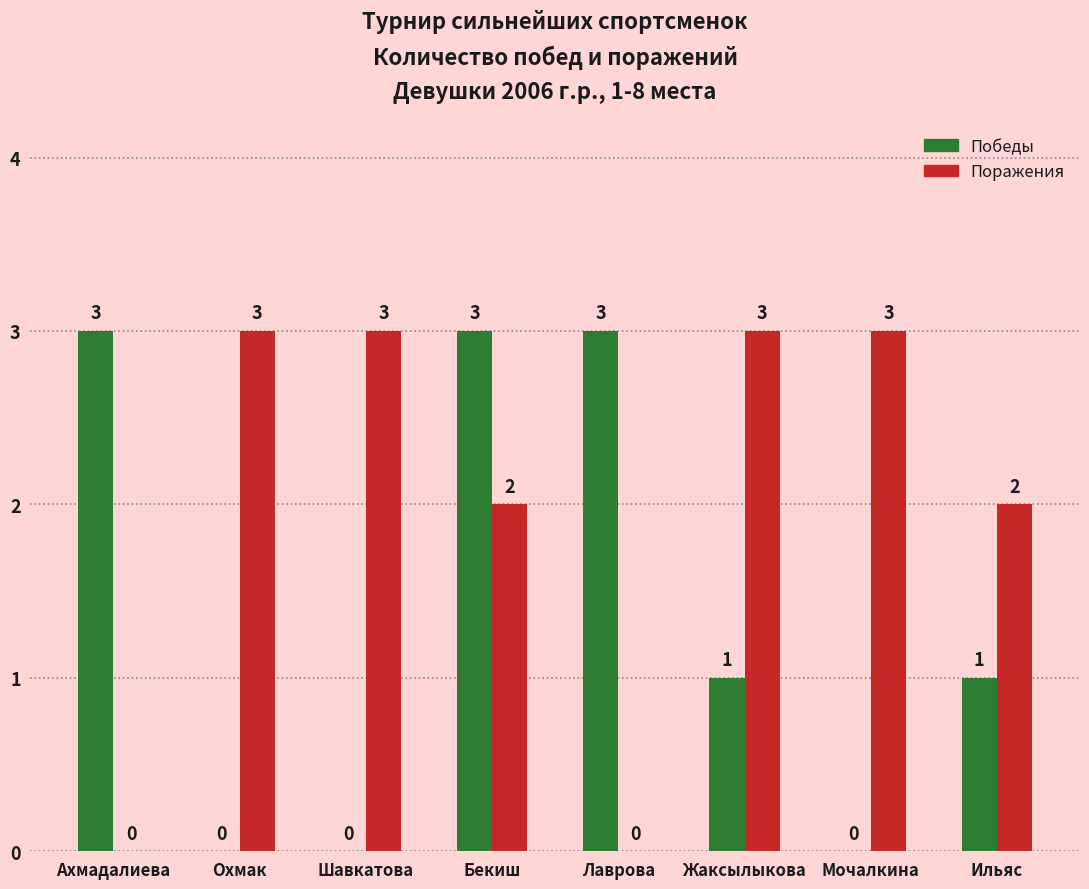

Which series has the largest total across all categories?

Поражения